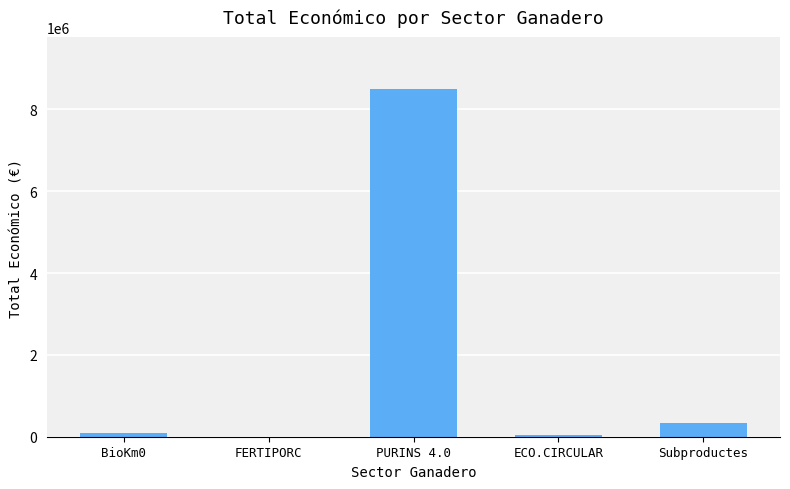

Where is the data nearest to the value 4244999?

Subproductes